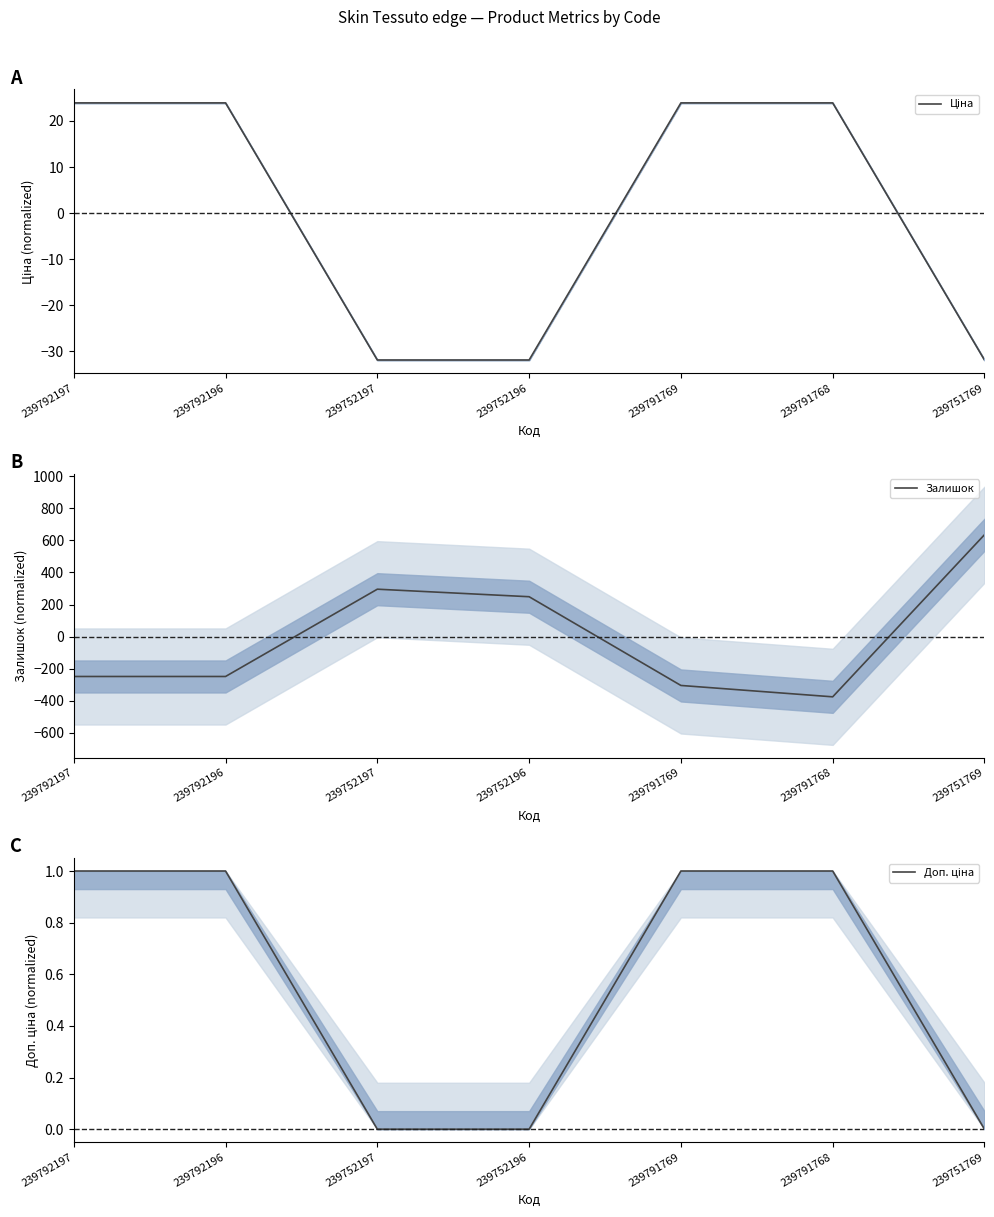

In Залишок, how many points are lower than both neighbors (excluding endpoints)?

1